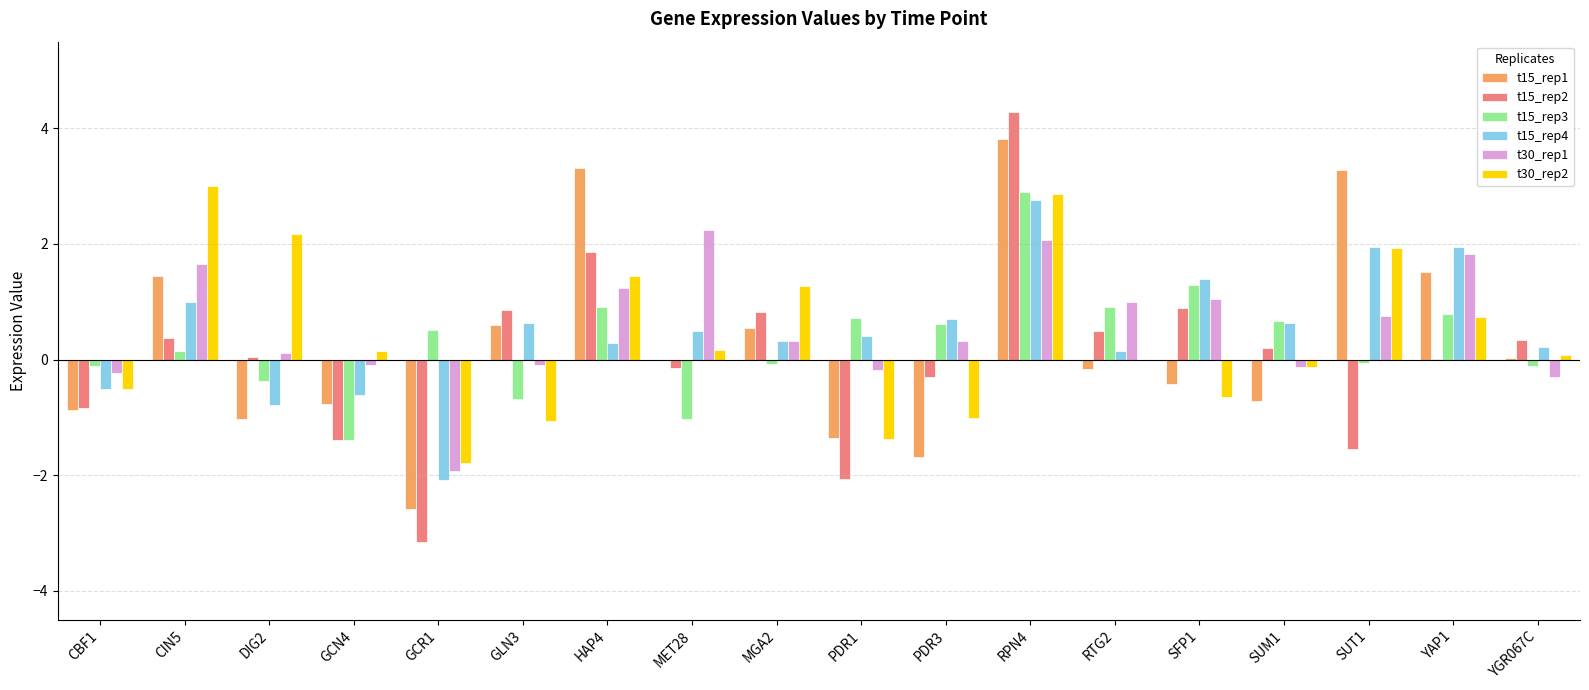

Which series has the widest spread of values?

t15_rep2